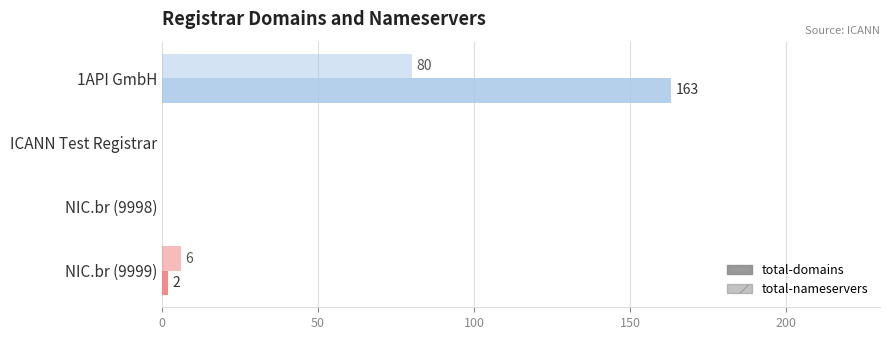

How many data points does each series have?

4